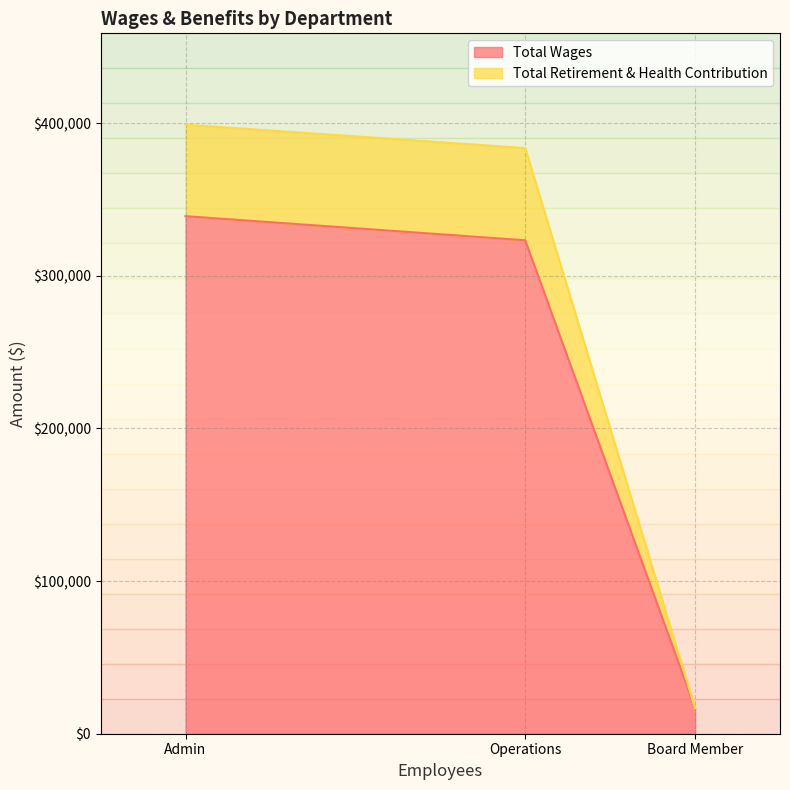

What is the difference between the maximum and minimum values in the Total Retirement & Health Contribution series?

382263